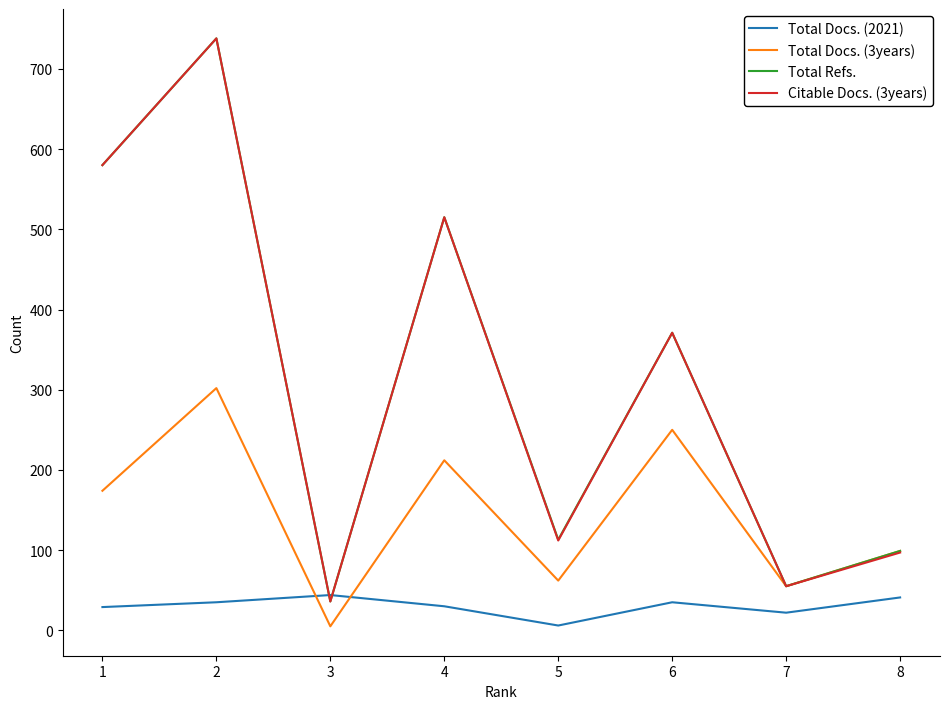

At which category is the sum across all series the highest?

2